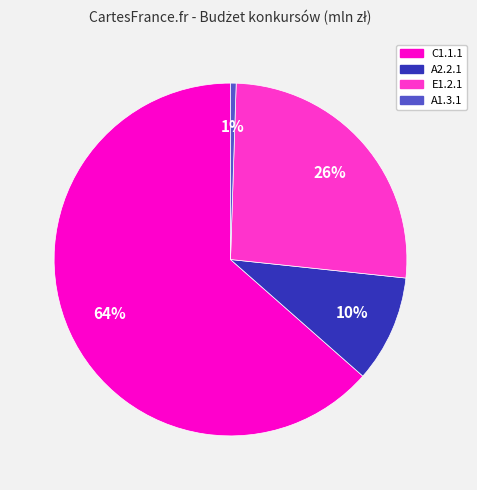

Which slice is the largest?

C1.1.1